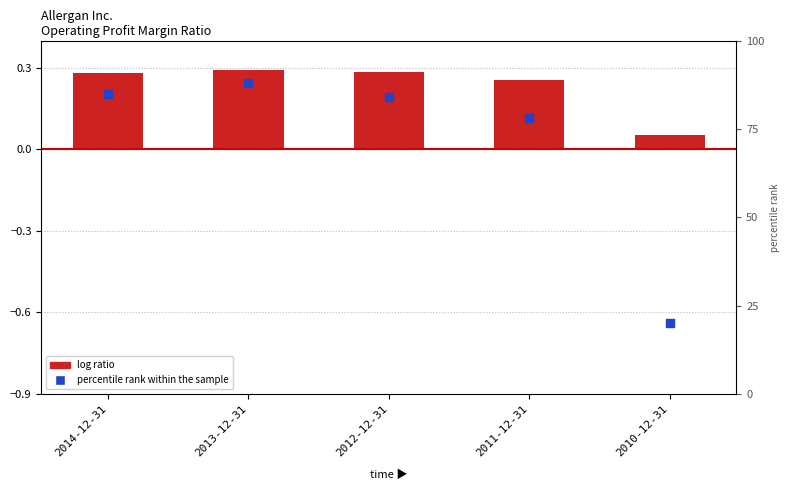

Which series contains the highest Y value?

percentile rank within the sample